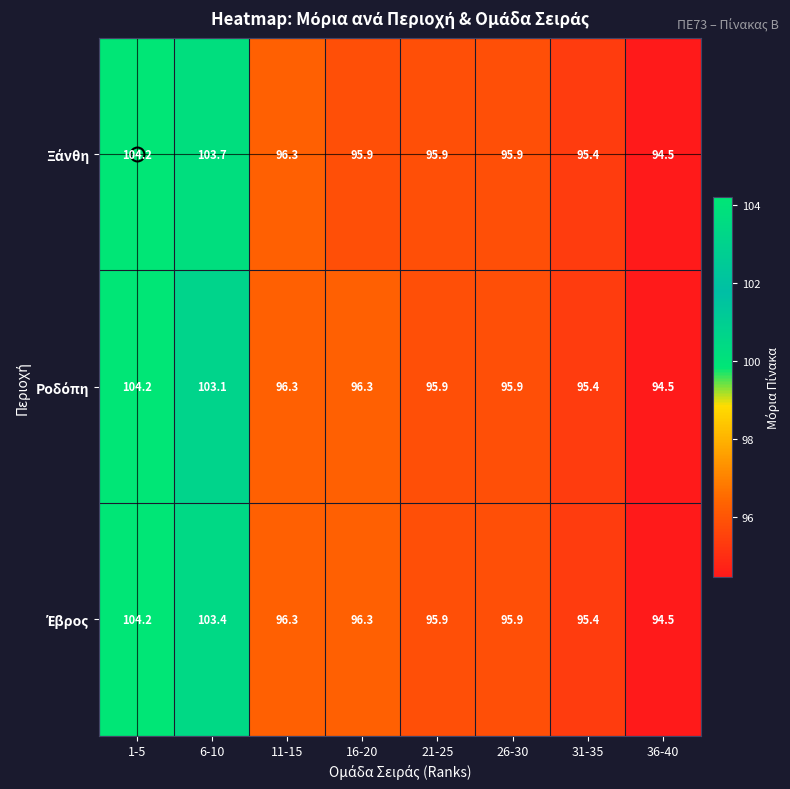

What is the total value across all series at 1-5?

312.6